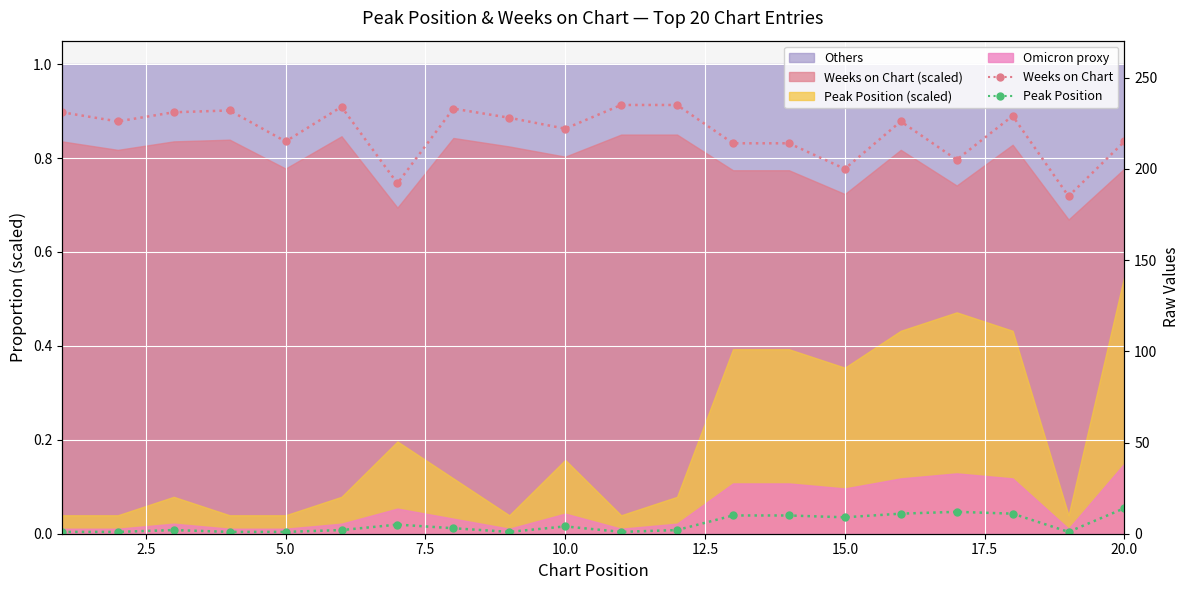

The value of Peak Position at 15.0 is 9. True or false?

False